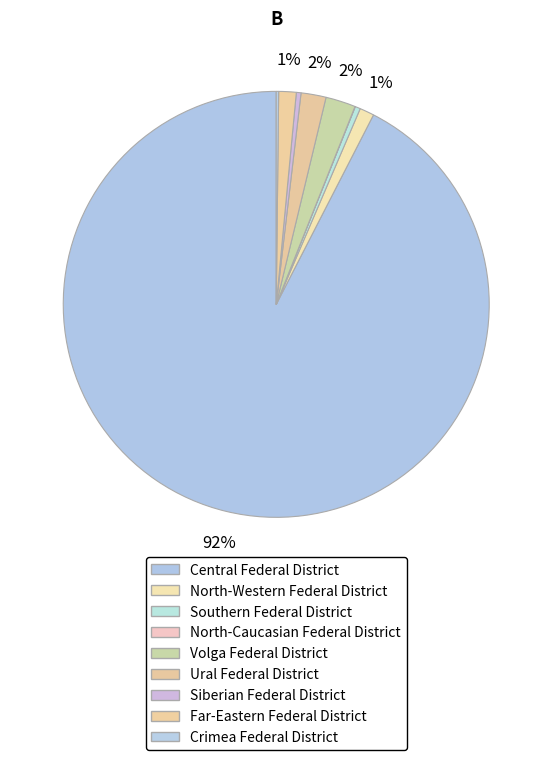

Which slice is the smallest?

North-Caucasian Federal District